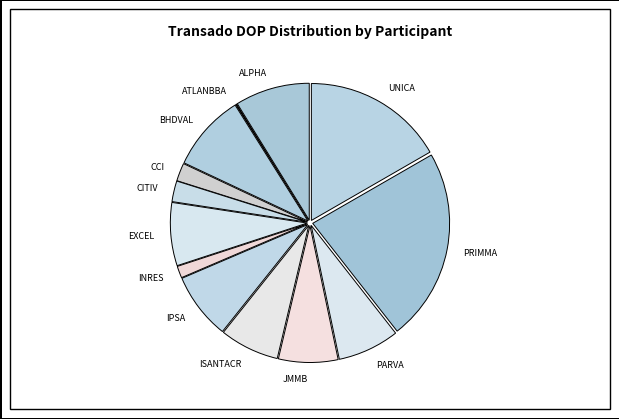

Which has a higher value, JMMB or CCI?

JMMB